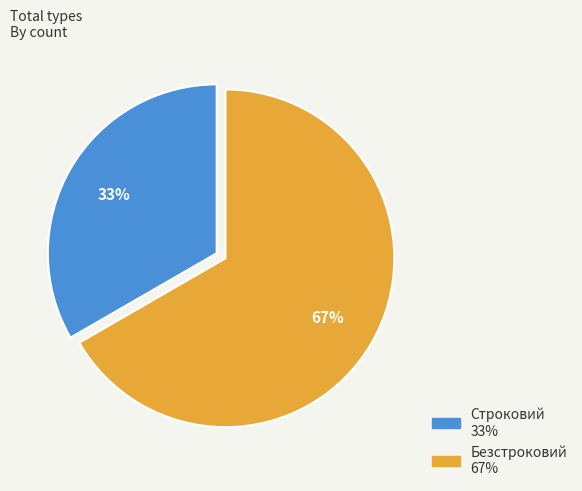

What percentage is the Строковий slice, to the nearest percent?

33%